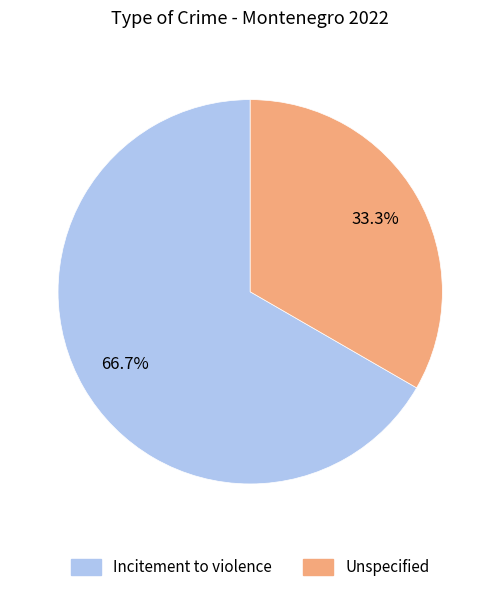

Is there a majority slice in this chart?

Yes